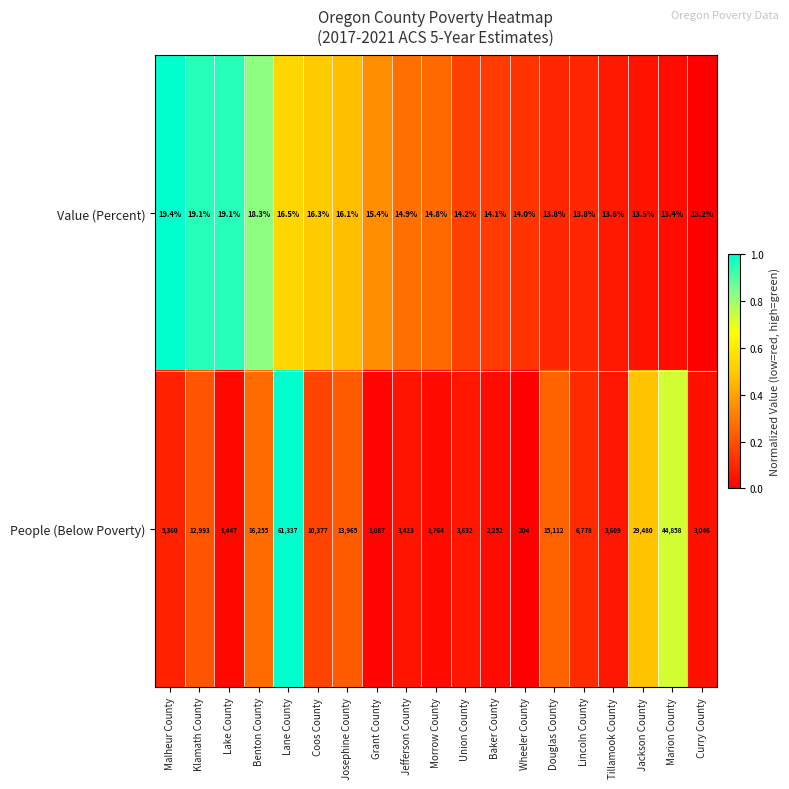

The Value (Percent) series shows 19.5 at Douglas County. True or false?

False